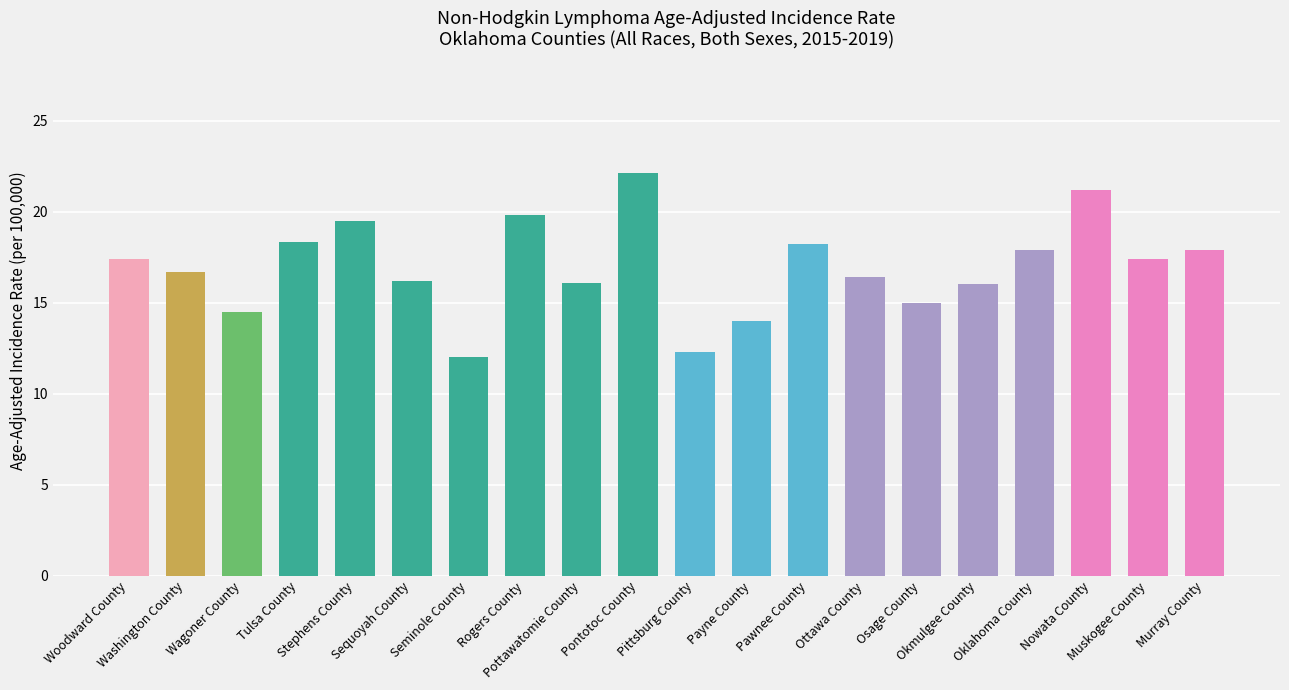

Approximately how many times larger is the value at Pontotoc County compared to Osage County?

1.5